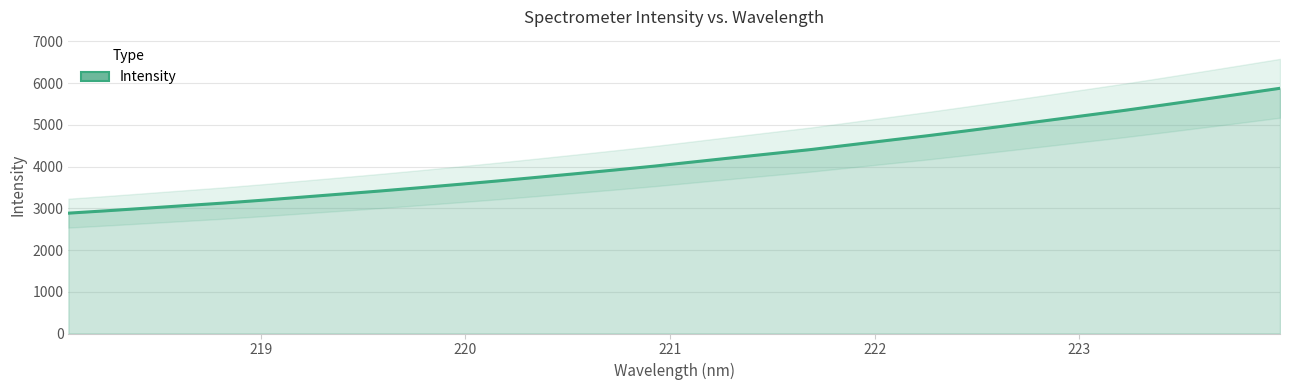

What is the minimum value shown in the chart?

2882.9